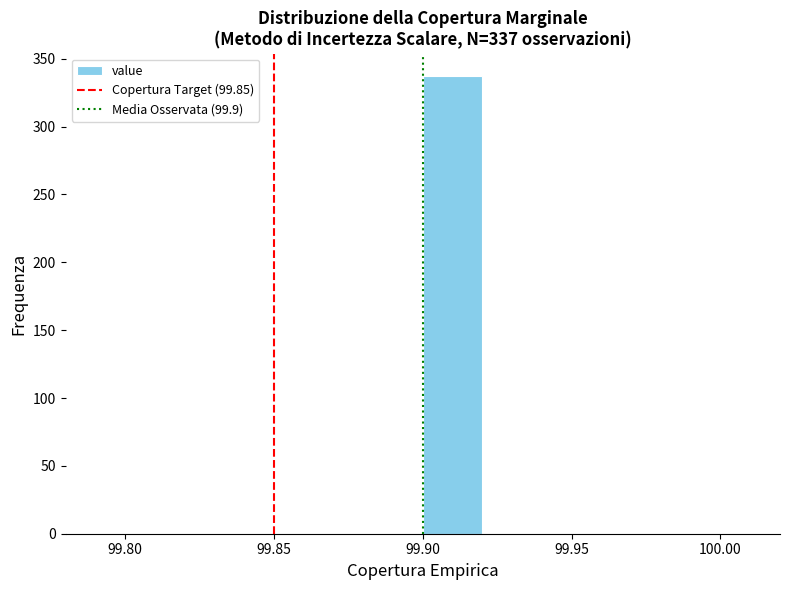

Over which range of the x-axis is the bar tallest?

99.90 to 99.92